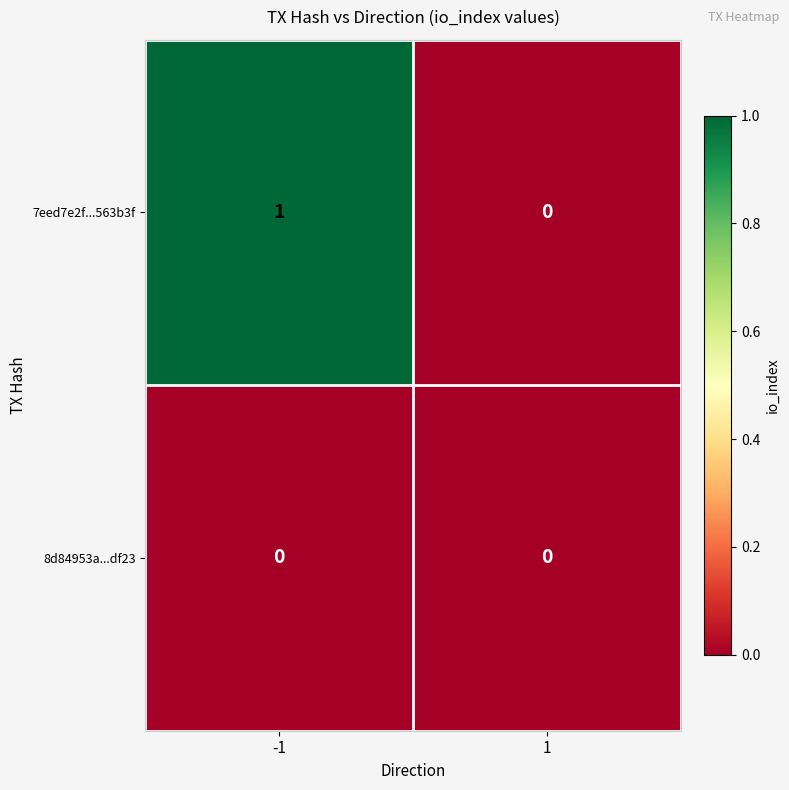

How many categories are shown in the chart?

2